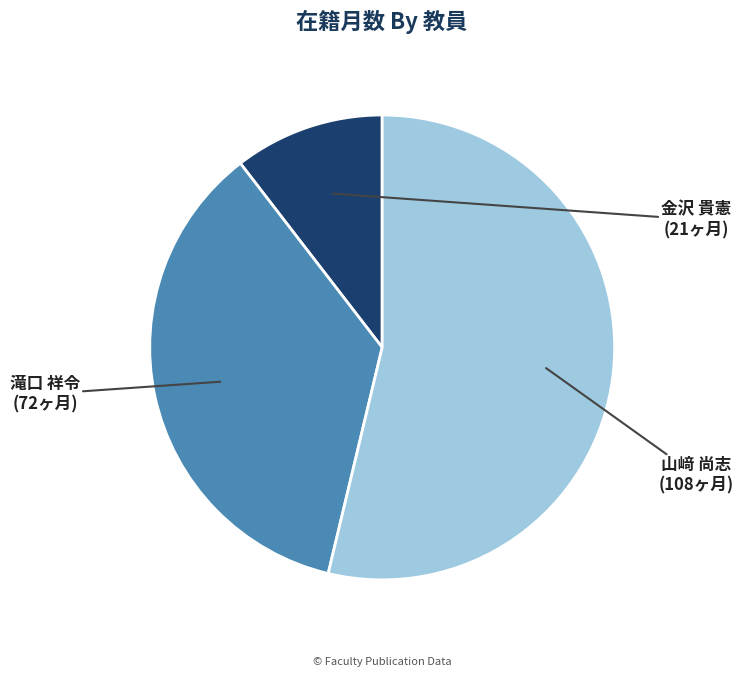

Does any single category account for the majority?

Yes